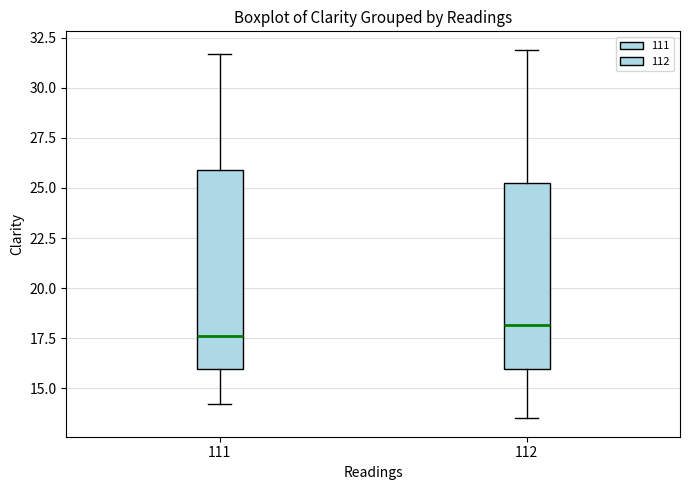

Where does the upper whisker of the box at x = 112 end on the y-axis? The values are not printed on the chart, so give them approximately, as read against the axis.

32.0